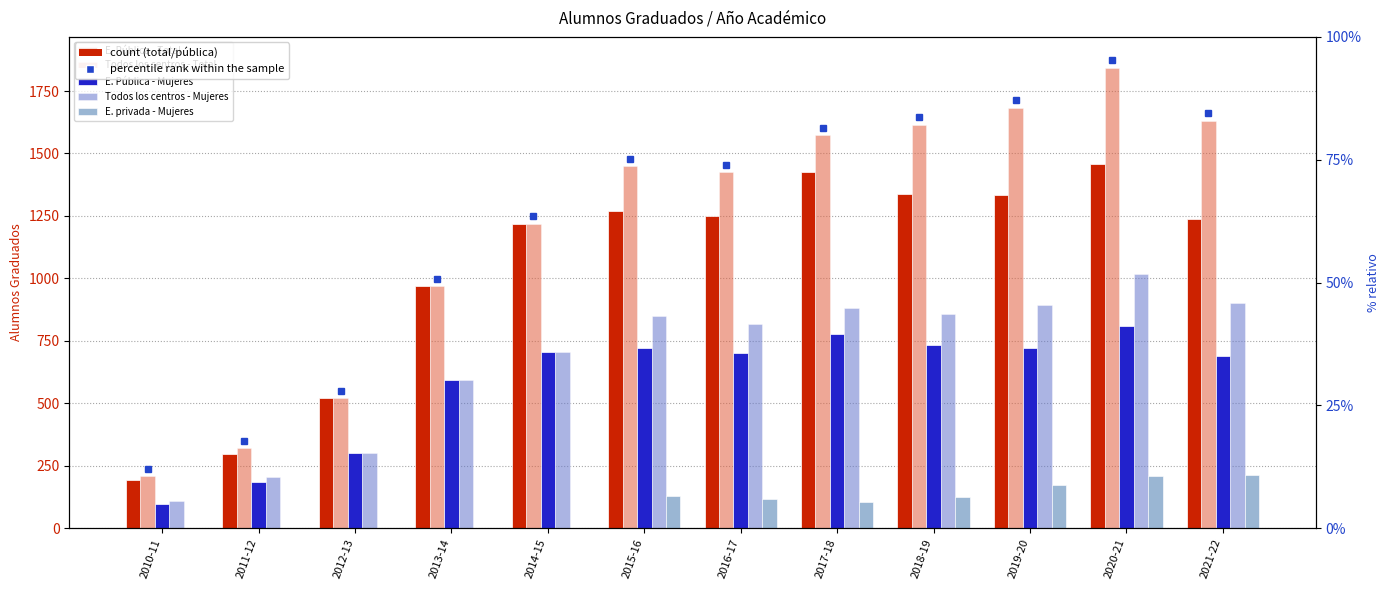

Which has a higher value, 2021-22 or 2015-16?

2015-16